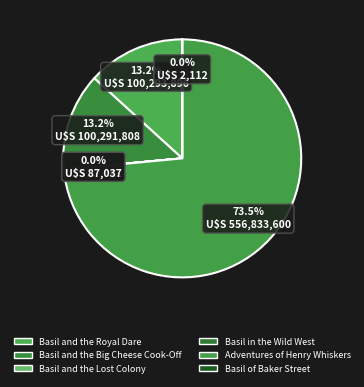

Is there any slice that represents more than half of the pie?

Yes